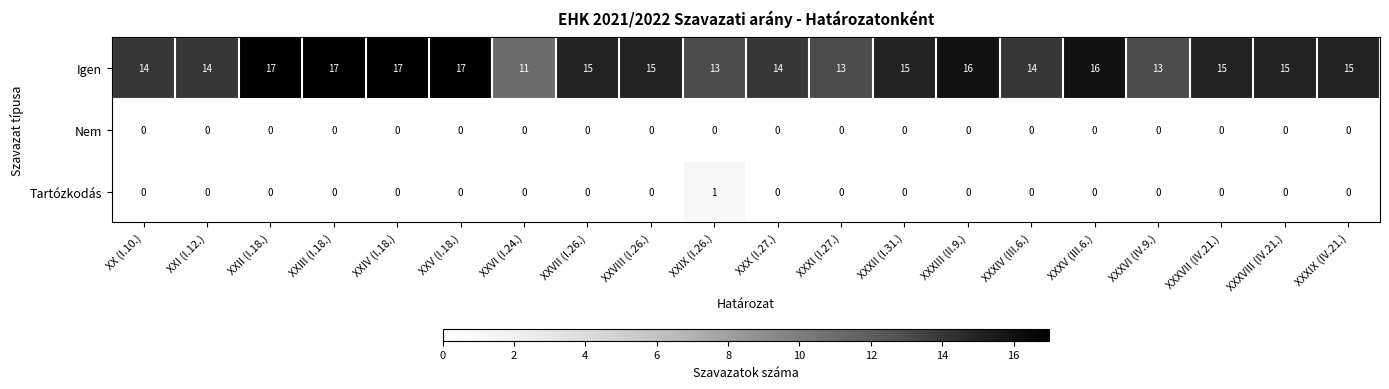

Rank the series by their maximum value, from highest to lowest.

Igen, Tartózkodás, Nem